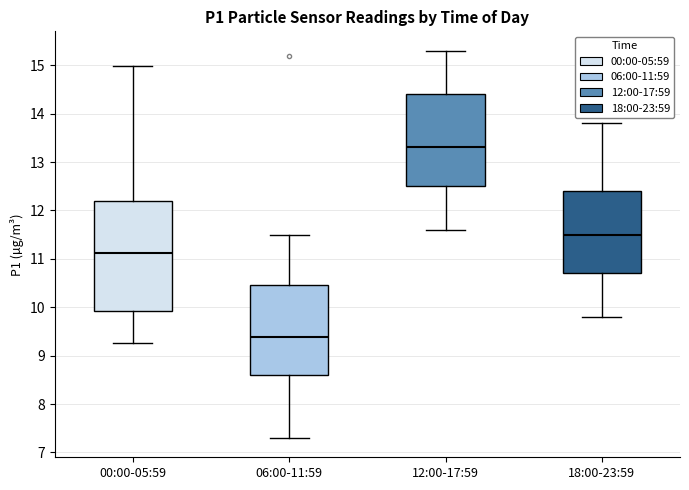

Where does the median line of the box for 00:00-05:59 sit on the y-axis? The values are not printed on the chart, so give them approximately, as read against the axis.

11.1